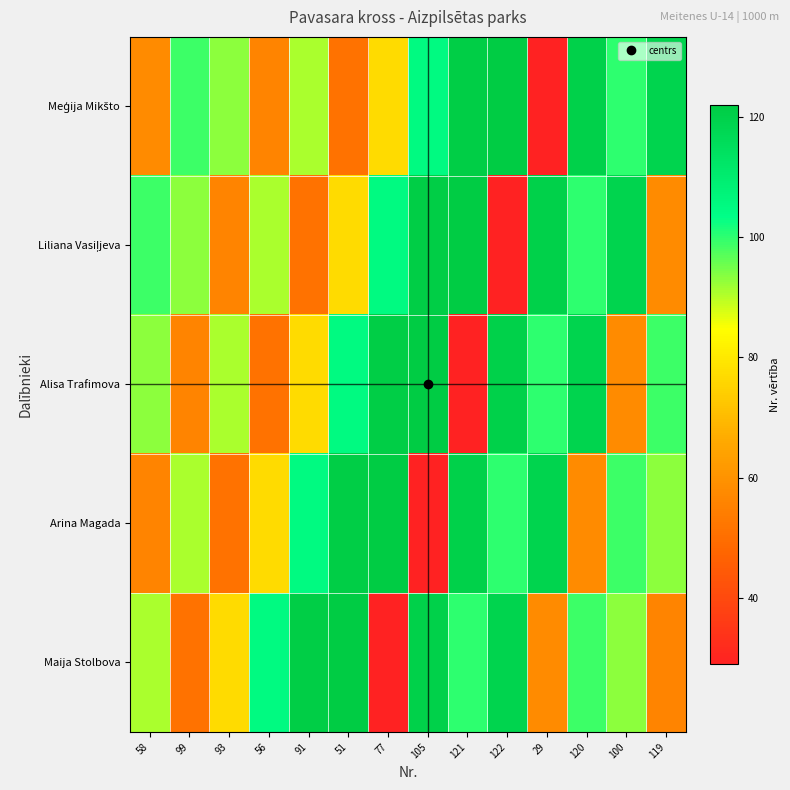

Rank the series by their maximum value, from highest to lowest.

Meģija Mikšto, Liliana Vasiļjeva, Alisa Trafimova, Arina Magada, Maija Stolbova